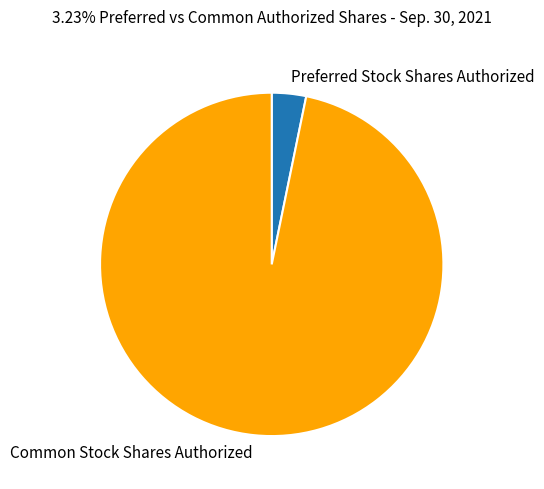

What is the largest slice in the pie chart?

Common Stock Shares Authorized